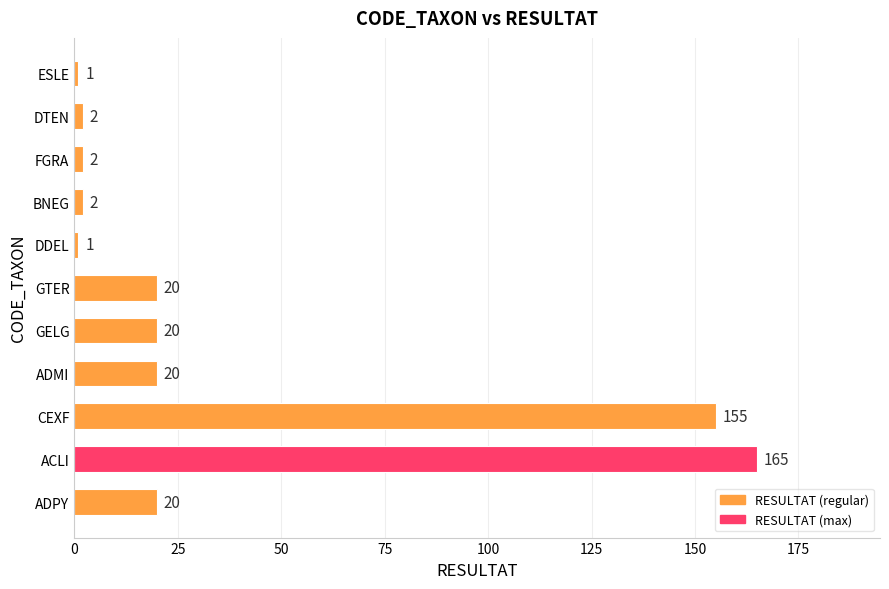

Reading top to bottom, extract all data points from this chart.

ESLE=1	DTEN=2	FGRA=2	BNEG=2	DDEL=1	GTER=20	GELG=20	ADMI=20	CEXF=155	ACLI=165	ADPY=20